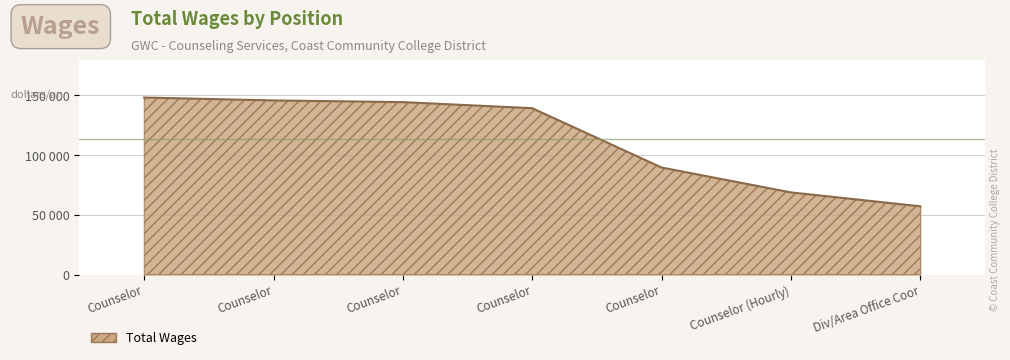

How many values exceed 139313?

3